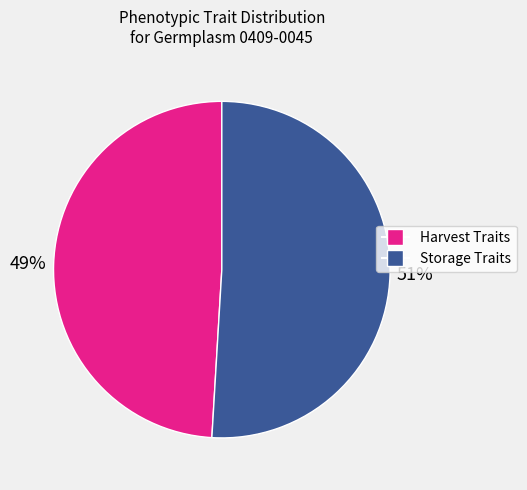

To the nearest percent, what is the average slice percentage?

50%